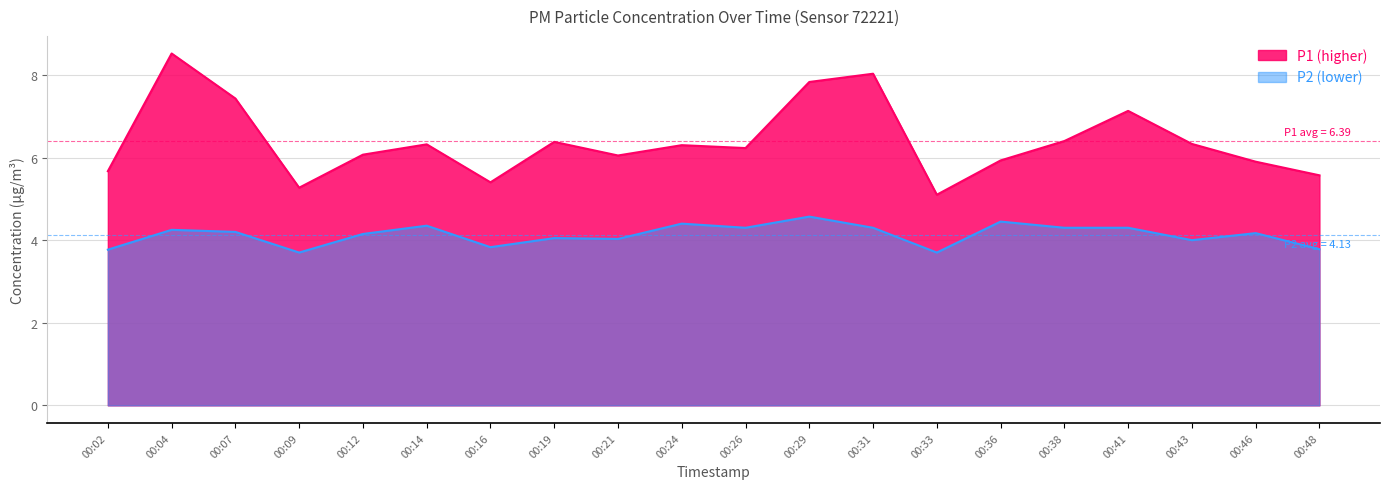

In P1, how many points are lower than both neighbors (excluding endpoints)?

5